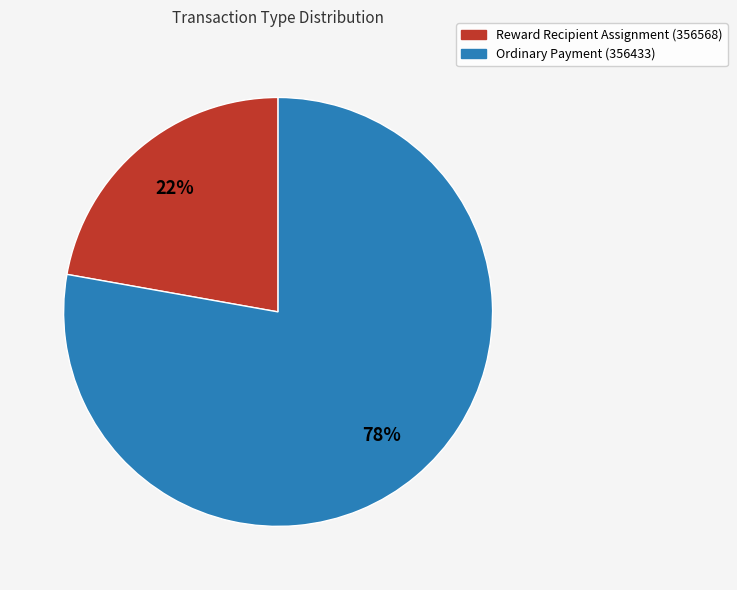

Which category has the smallest portion of the pie?

Reward Recipient Assignment (356568)